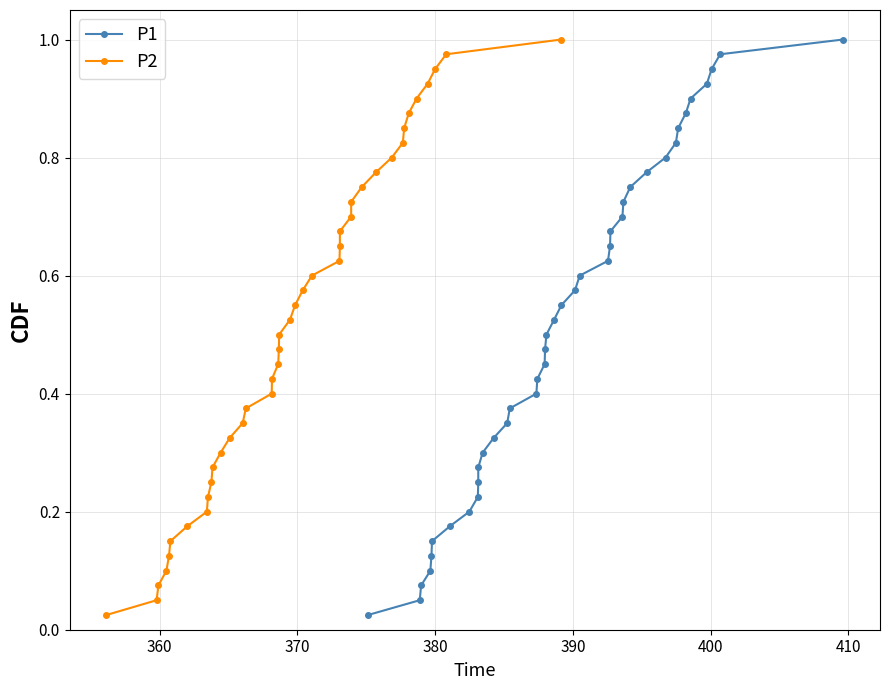

True or false: P2 and P1 cross at least once.

False